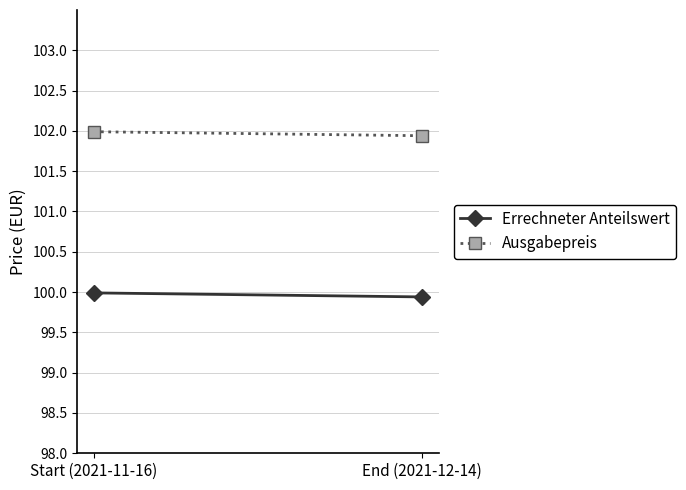

How many Ausgabepreis values are between 101 and 102?

2